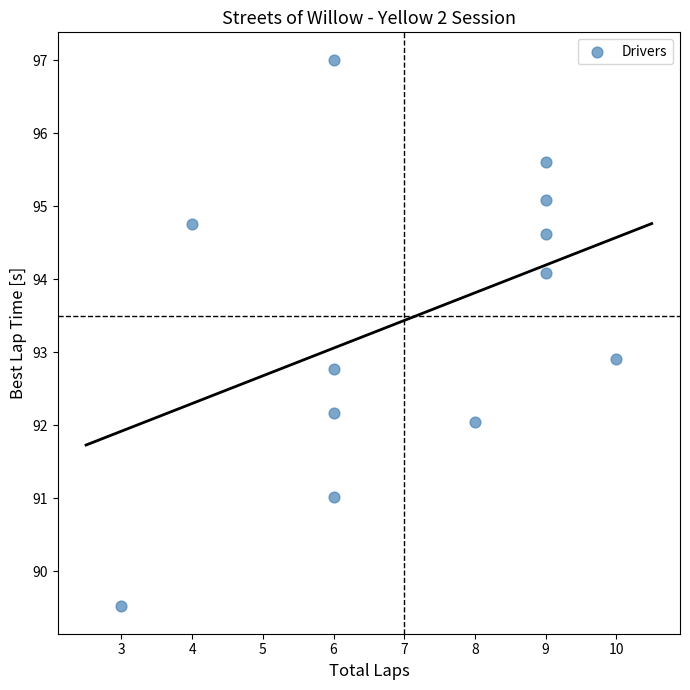

What is the range of Y values (max minus min)?

7.5